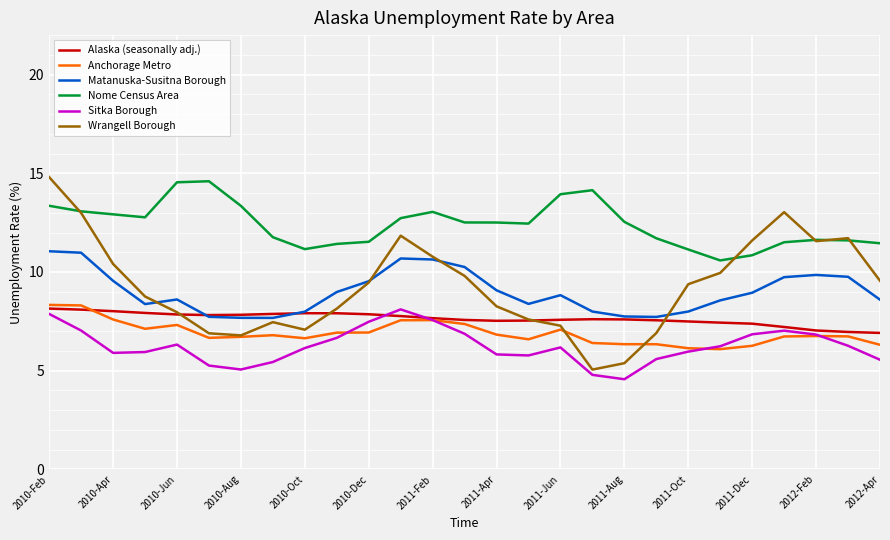

Count the number of data series in this chart.

6